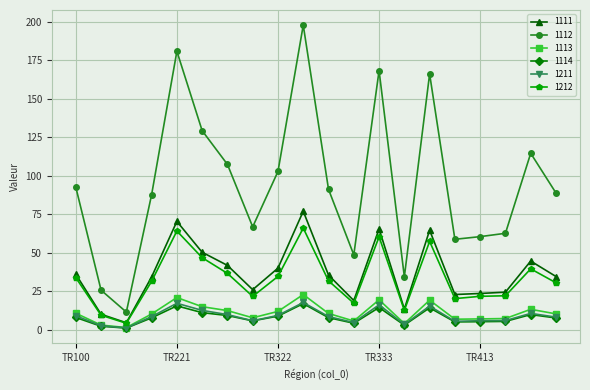

True or false: 1114 and 1112 cross at least once.

False